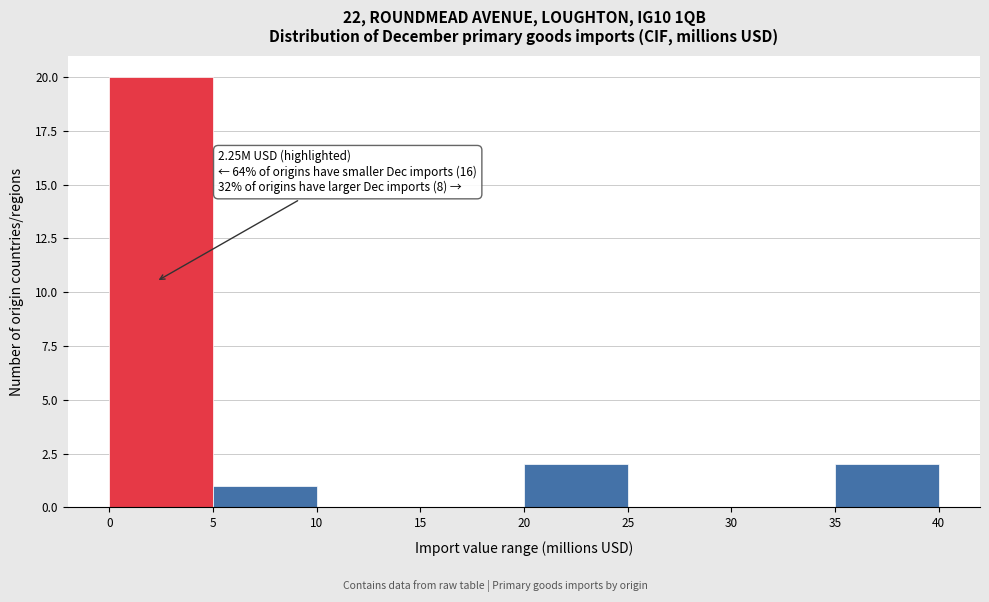

Over which range of the x-axis is the bar tallest?

0 to 5